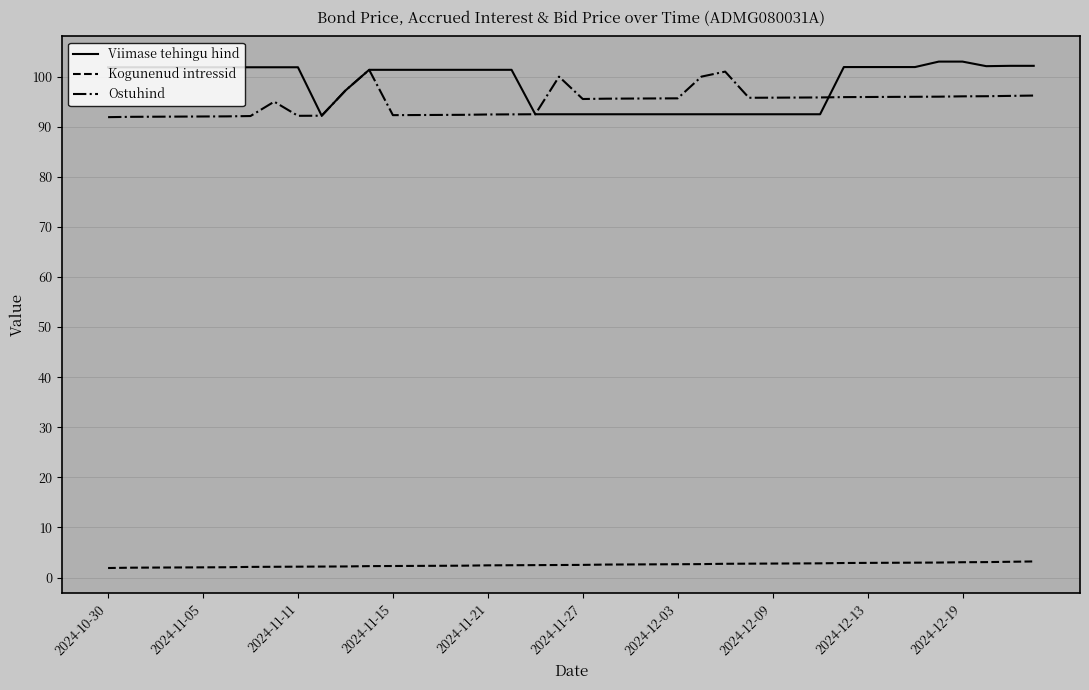

What is the difference between the maximum and minimum values in the Ostuhind series?

9.4